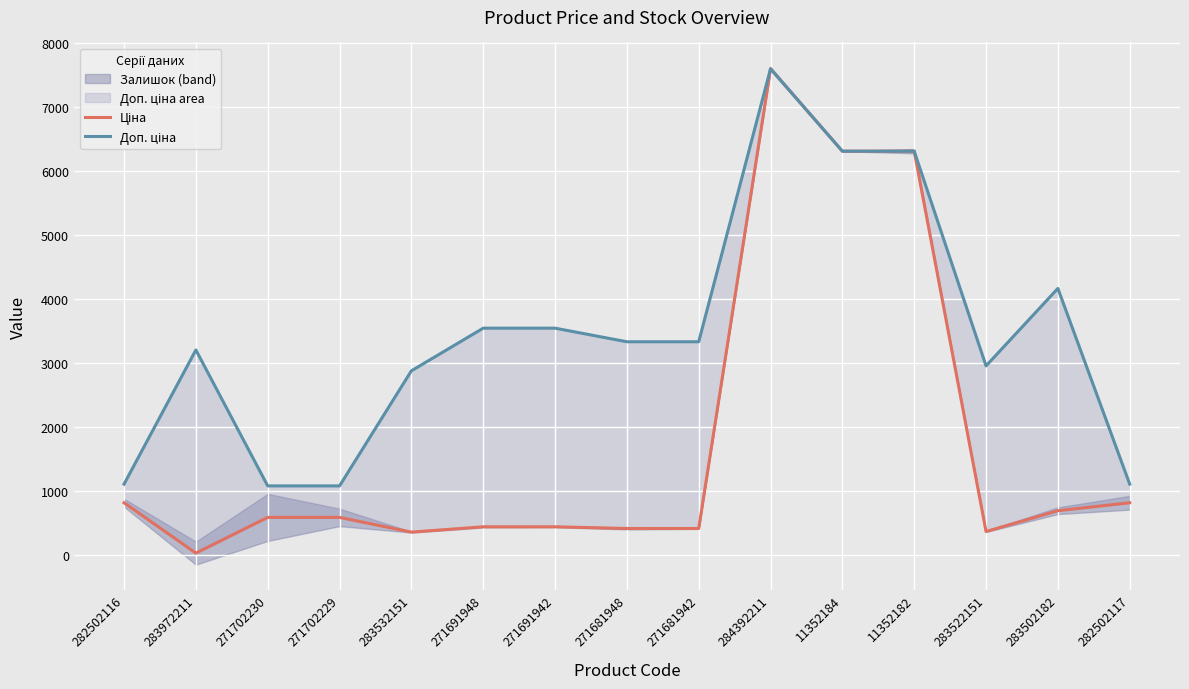

How many lines are shown in the chart?

2